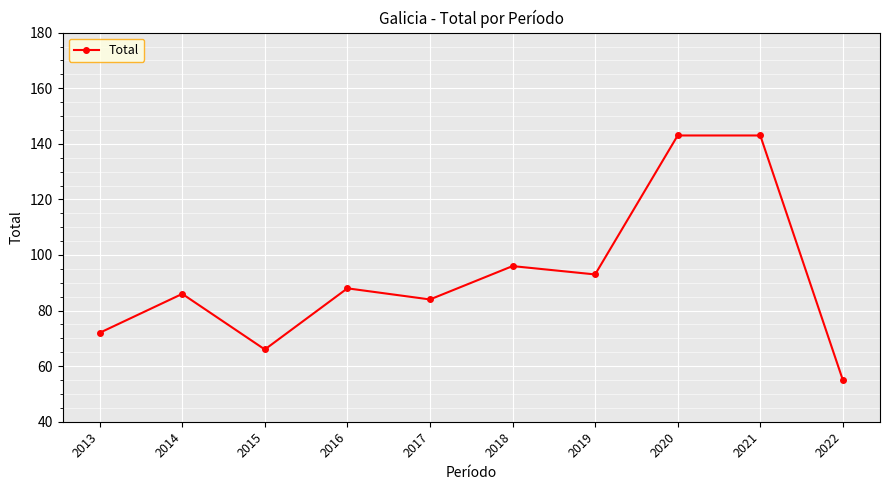

What is the greatest value displayed?

143